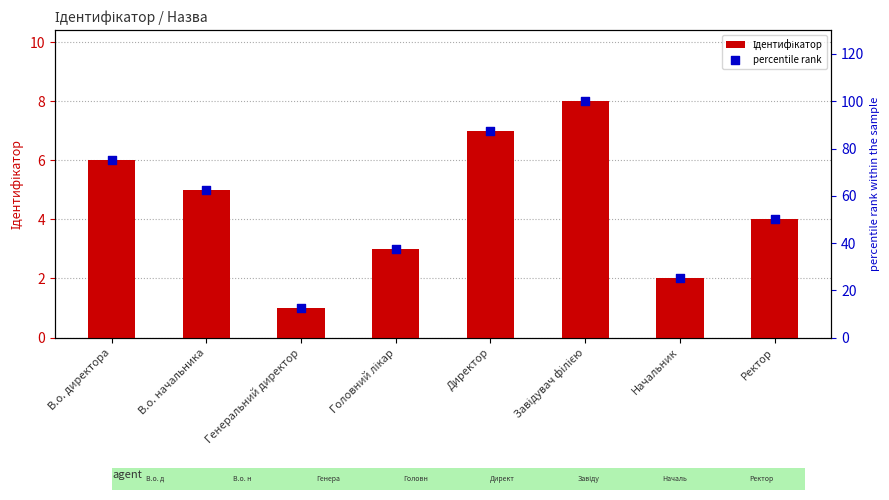

At how many categories does at least one series exceed 73?

3